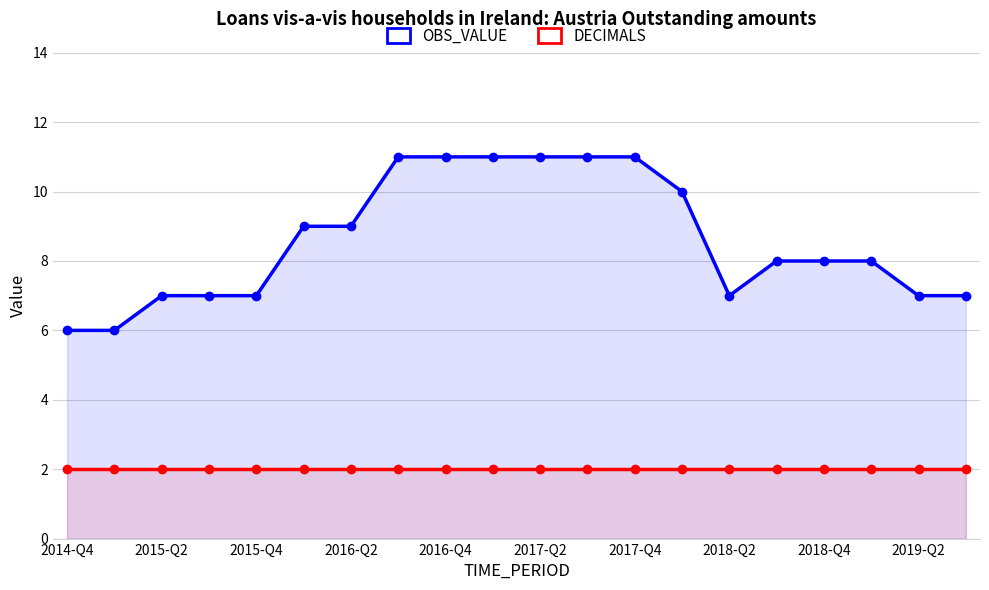

The value of DECIMALS at 2016-Q2 is 2. True or false?

True